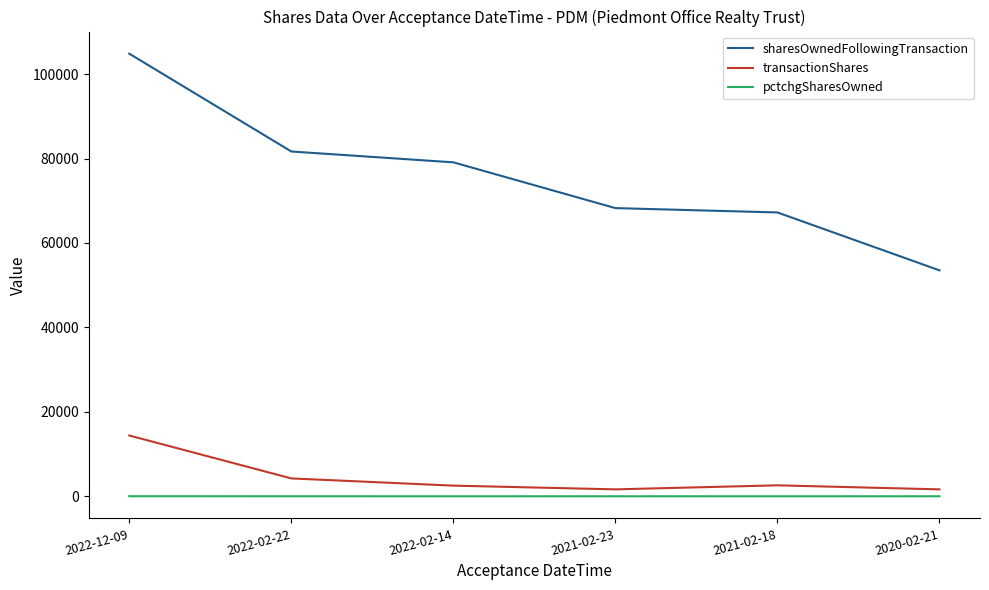

Where does the pctchgSharesOwned series first go above 4?

2022-12-09